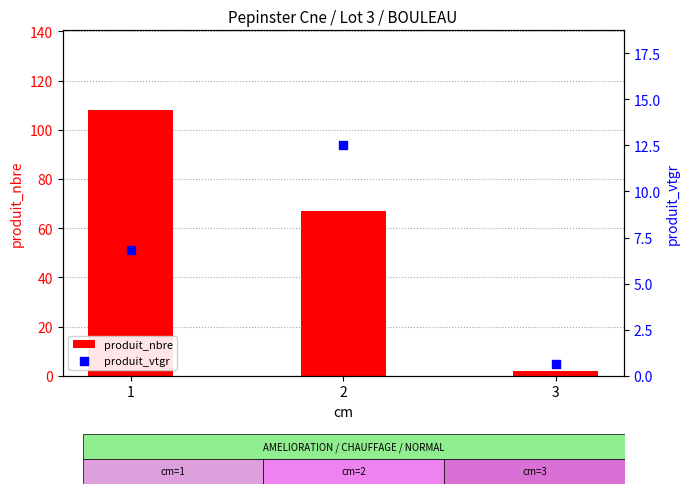

What are all the series names shown in the legend?

produit_nbre, produit_vtgr